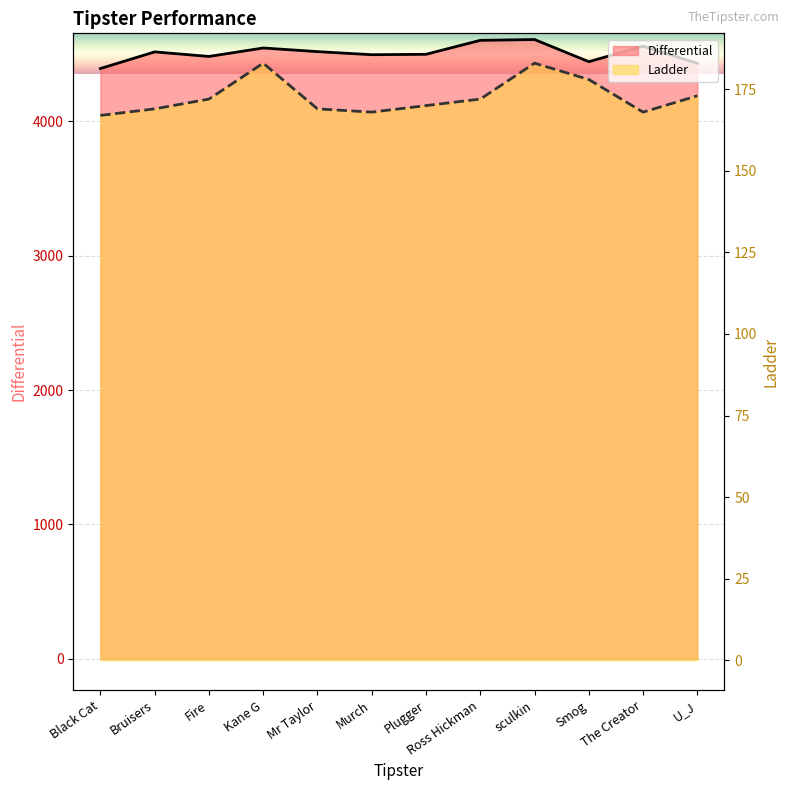

At which category does Ladder reach its first local peak?

Kane G